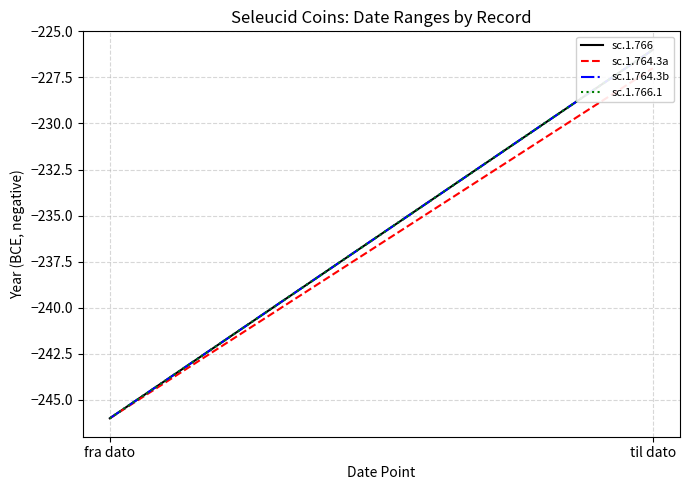

Does the chart display data point markers on the line(s)?

No